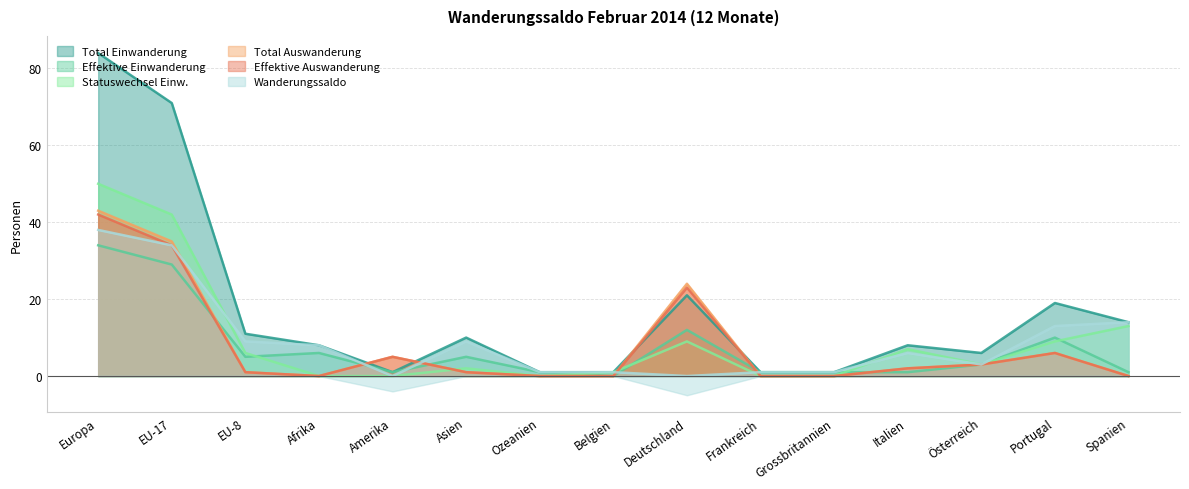

Where is Total Auswanderung nearest to the value 21?

Deutschland